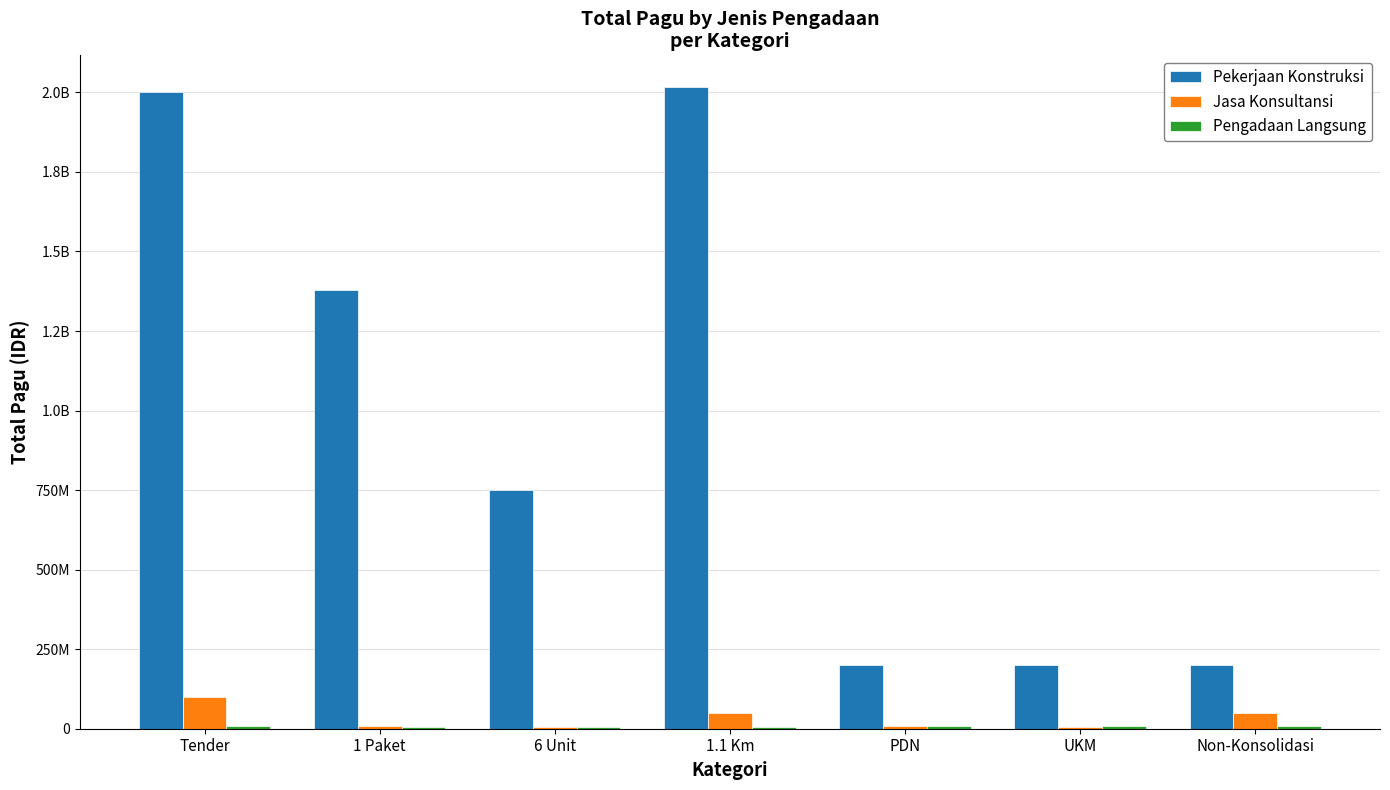

Does the chart contain stacked bars?

No